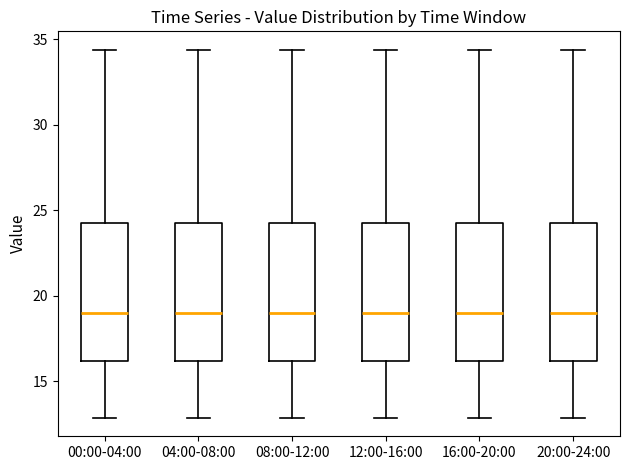

Reading left to right, transcribe this box plot: for each box, give where its median line is, the range the box spans, and where its two whiskers end, as read against the y-axis. The values are not printed on the chart, so give them approximately, as read against the axis.

00:00-04:00: median 19.0, box 16.0 to 24.0, whiskers 13.0 to 34.5
04:00-08:00: median 19.0, box 16.0 to 24.0, whiskers 13.0 to 34.5
08:00-12:00: median 19.0, box 16.0 to 24.0, whiskers 13.0 to 34.5
12:00-16:00: median 19.0, box 16.0 to 24.0, whiskers 13.0 to 34.5
16:00-20:00: median 19.0, box 16.0 to 24.0, whiskers 13.0 to 34.5
20:00-24:00: median 19.0, box 16.0 to 24.0, whiskers 13.0 to 34.5